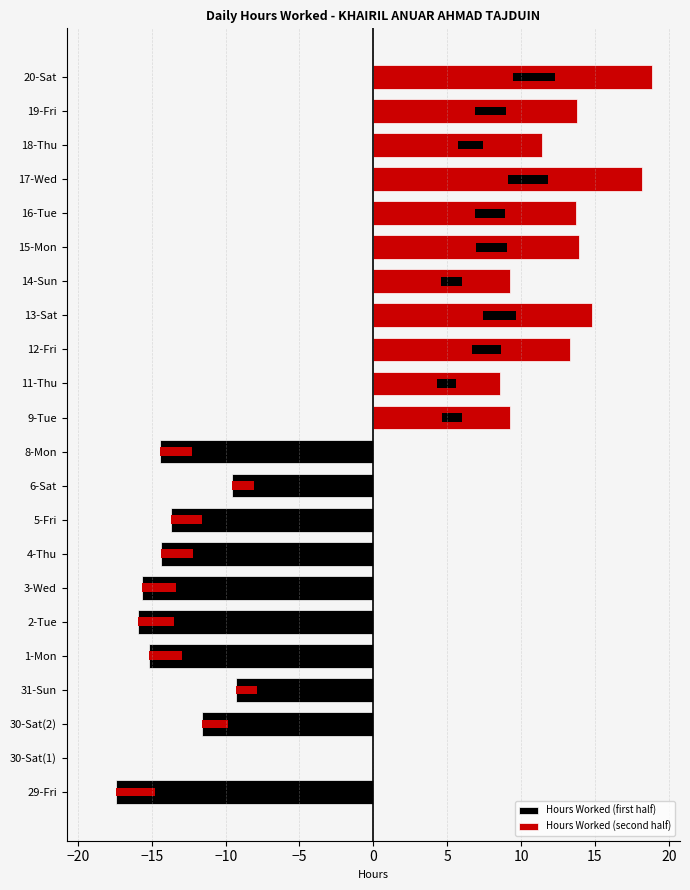

Which series changed the most between −15 and 5?

Hours Worked (first half)